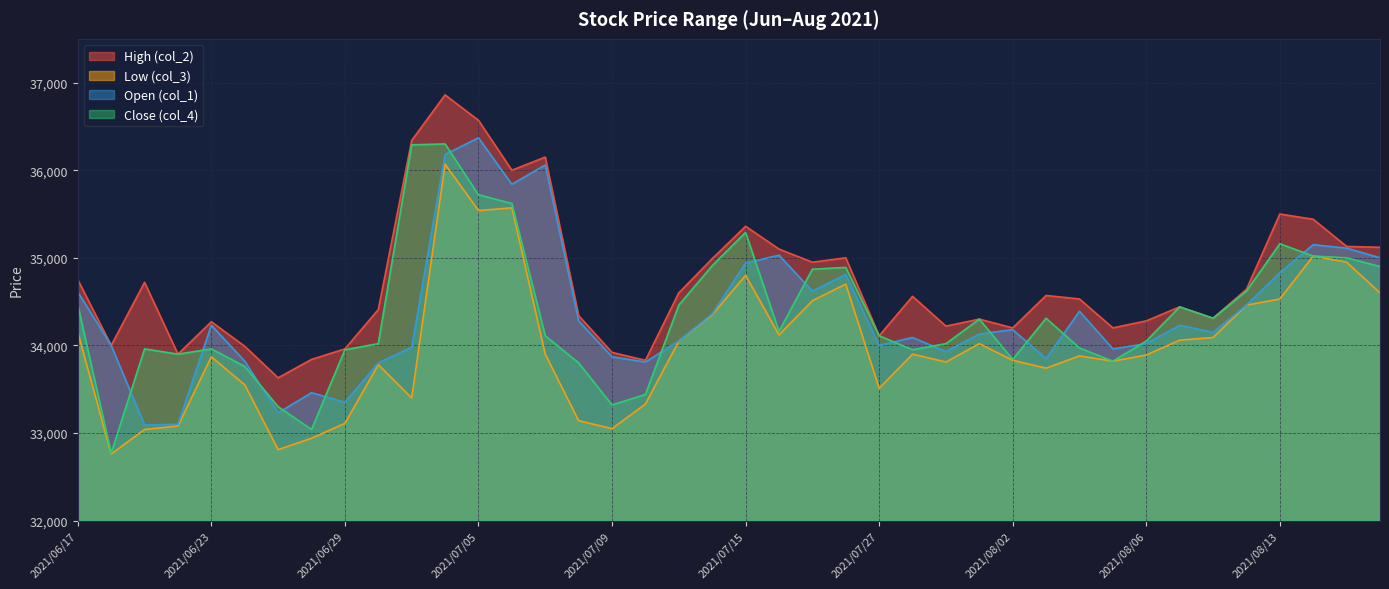

What is the value of the Open (col_1) point at the 13th from the left?

36370